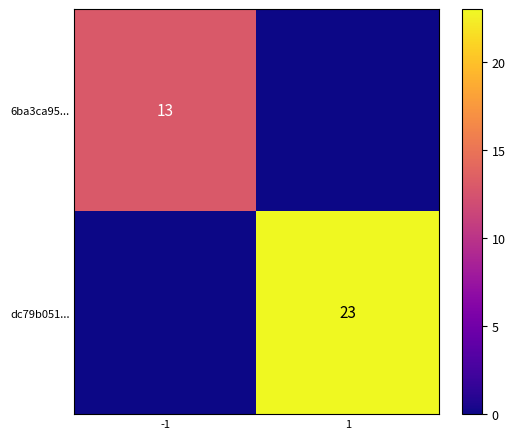

The dc79b051... series shows 23 at 1. True or false?

True